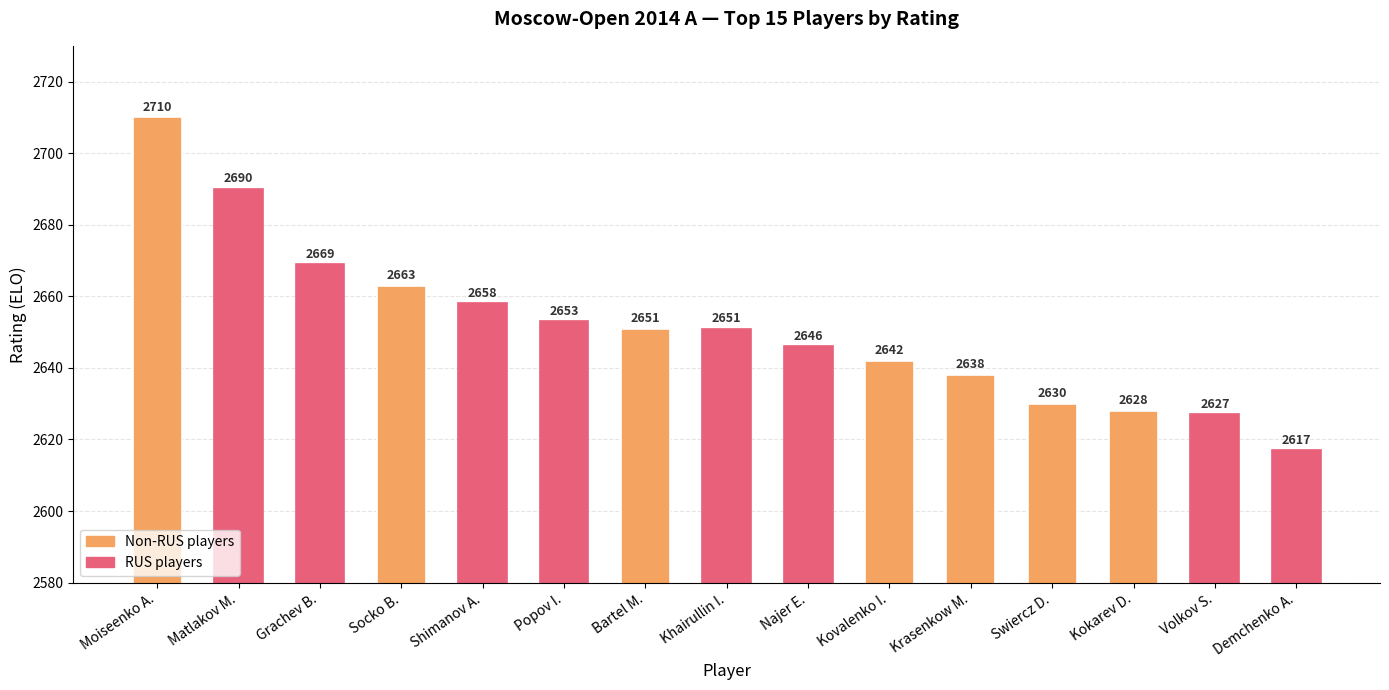

What is the difference between the second highest and second lowest values?

63